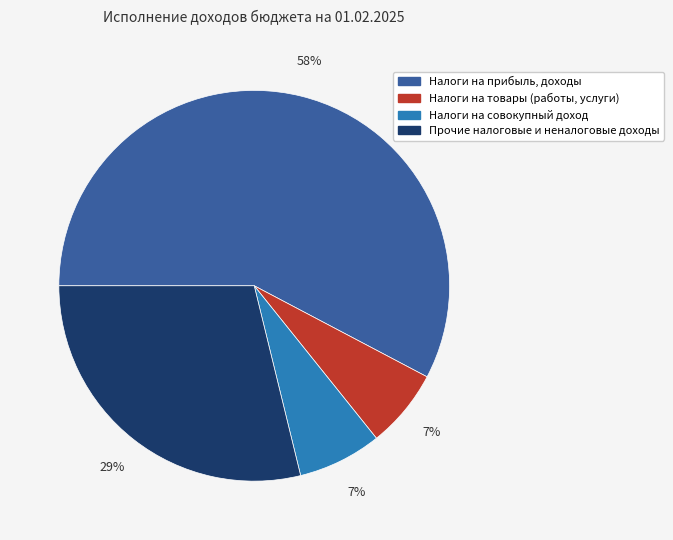

Is there any slice that represents more than half of the pie?

Yes